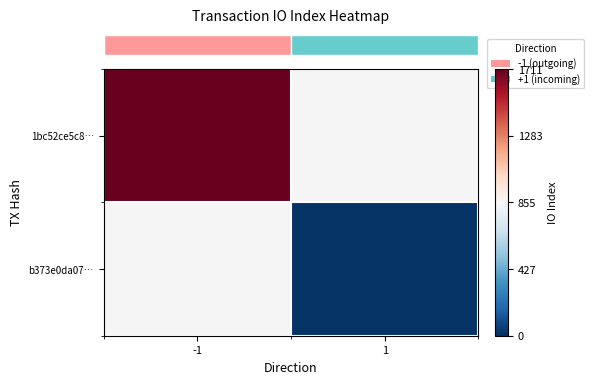

Which series has the largest range (max minus min)?

row_0